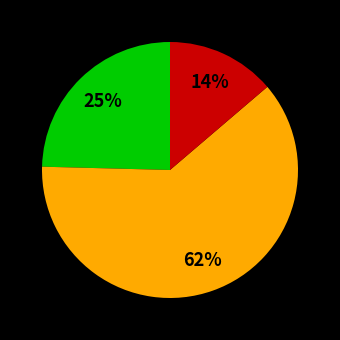

Does any single category account for the majority?

Yes